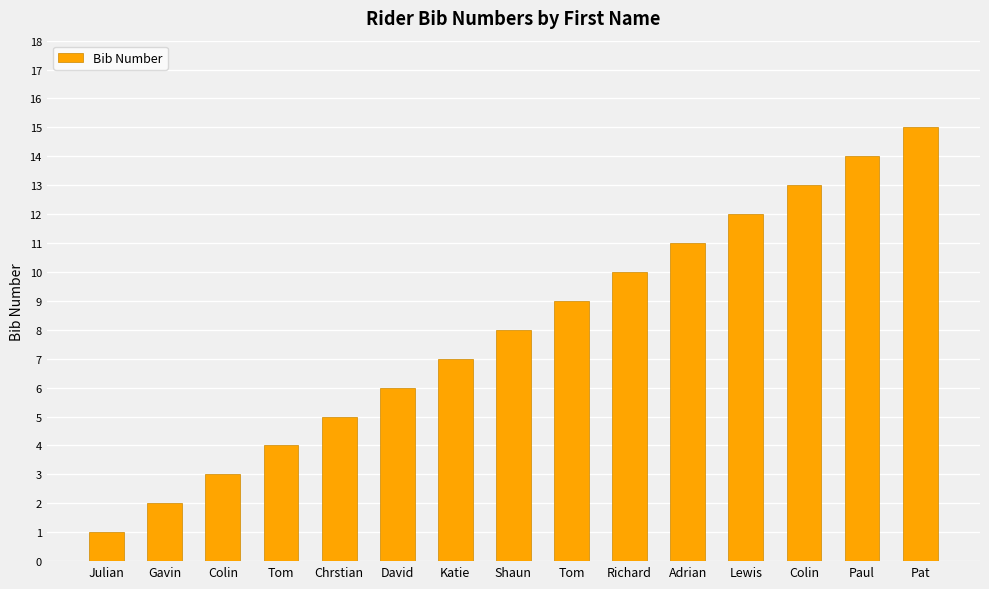

Reading right to left, extract all data points from this chart.

15	14	13	12	11	10	9	8	7	6	5	4	3	2	1